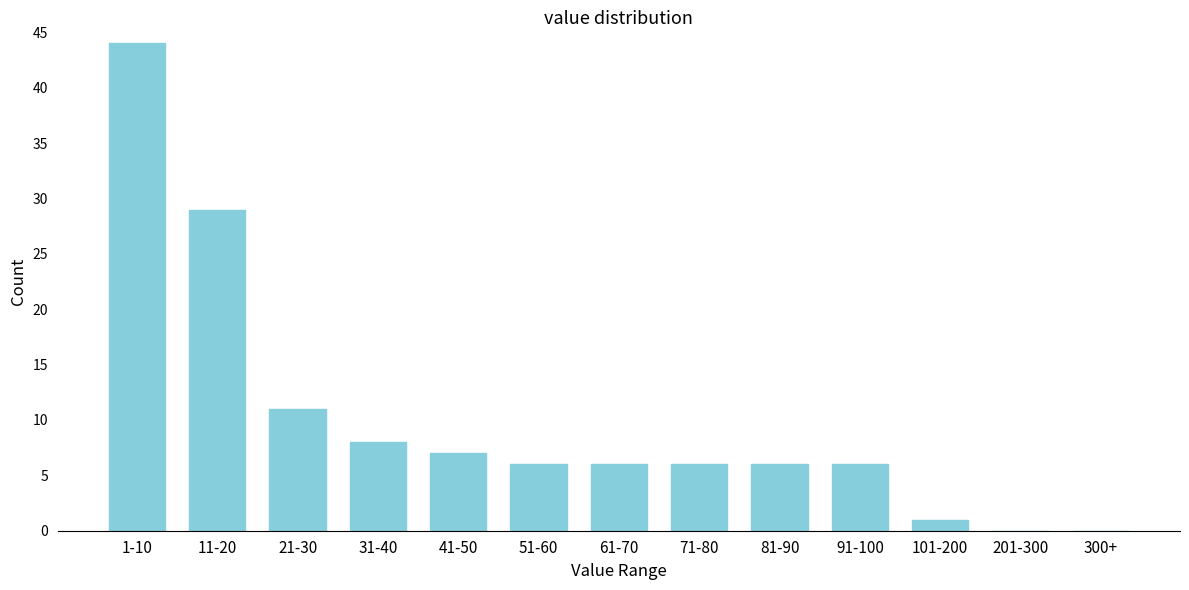

Reading left to right, extract all data points from this chart.

1-10=44	11-20=29	21-30=11	31-40=8	41-50=7	51-60=6	61-70=6	71-80=6	81-90=6	91-100=6	101-200=1	201-300=0	300+=0